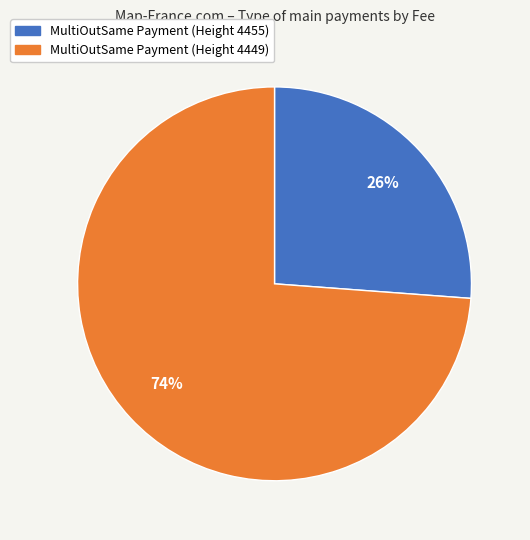

Is the sum of MultiOutSame Payment (Height 4449) and MultiOutSame Payment (Height 4455) greater than half?

Yes